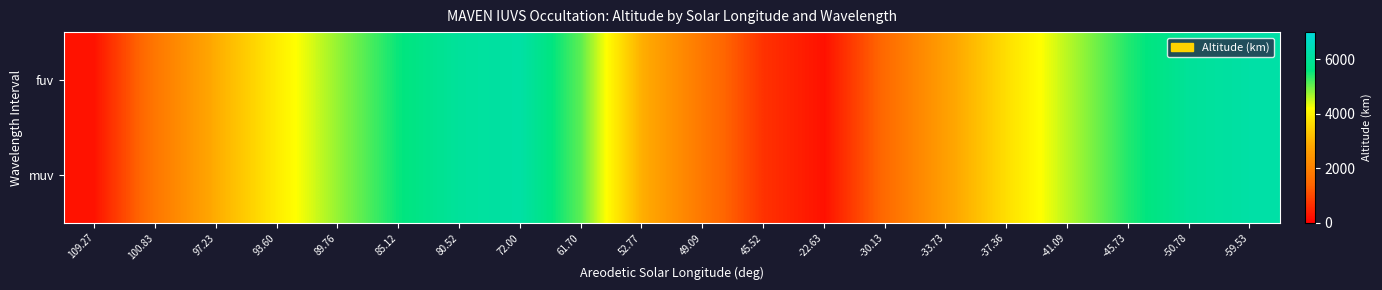

Reading right to left, what are all the values shown in this chart?

fuv: -59.53=6183.7	-50.78=5990.9	-45.73=5422.4	-41.09=4594.0	-37.36=3707.8	-33.73=2667.2	-30.13=1517.3	-22.63=241.8	45.52=689.4	49.09=1788.7	52.77=2951.0	61.70=5084.6	72.00=6173.5	80.52=6026.4	85.12=5553.7	89.76=4785.8	93.60=3919.7	97.23=2918.2	100.83=1783.1	109.27=256.2
muv: -59.53=6183.7	-50.78=5990.9	-45.73=5422.4	-41.09=4594.0	-37.36=3707.8	-33.73=2667.2	-30.13=1517.3	-22.63=241.8	45.52=689.4	49.09=1788.7	52.77=2951.0	61.70=5084.6	72.00=6173.5	80.52=6026.4	85.12=5553.7	89.76=4785.8	93.60=3919.7	97.23=2918.2	100.83=1783.1	109.27=256.2